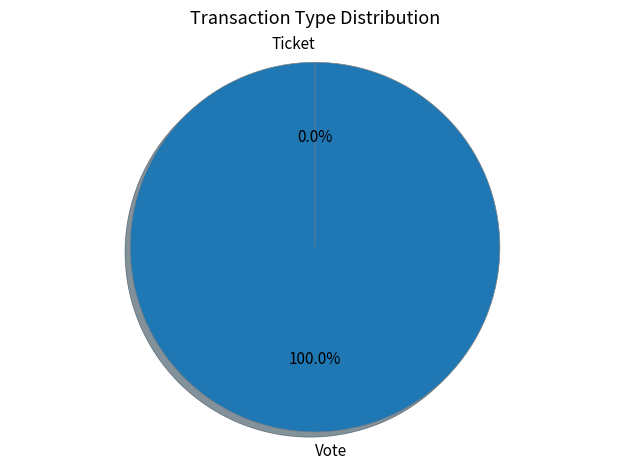

Rank the categories by value from highest to lowest.

Vote, Ticket